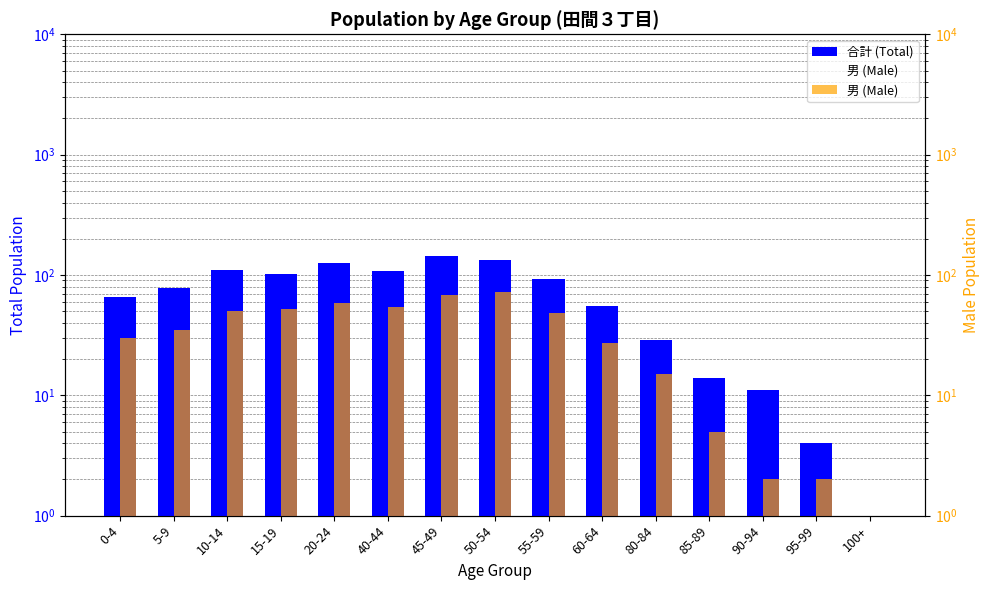

How many distinct data groups are displayed?

2